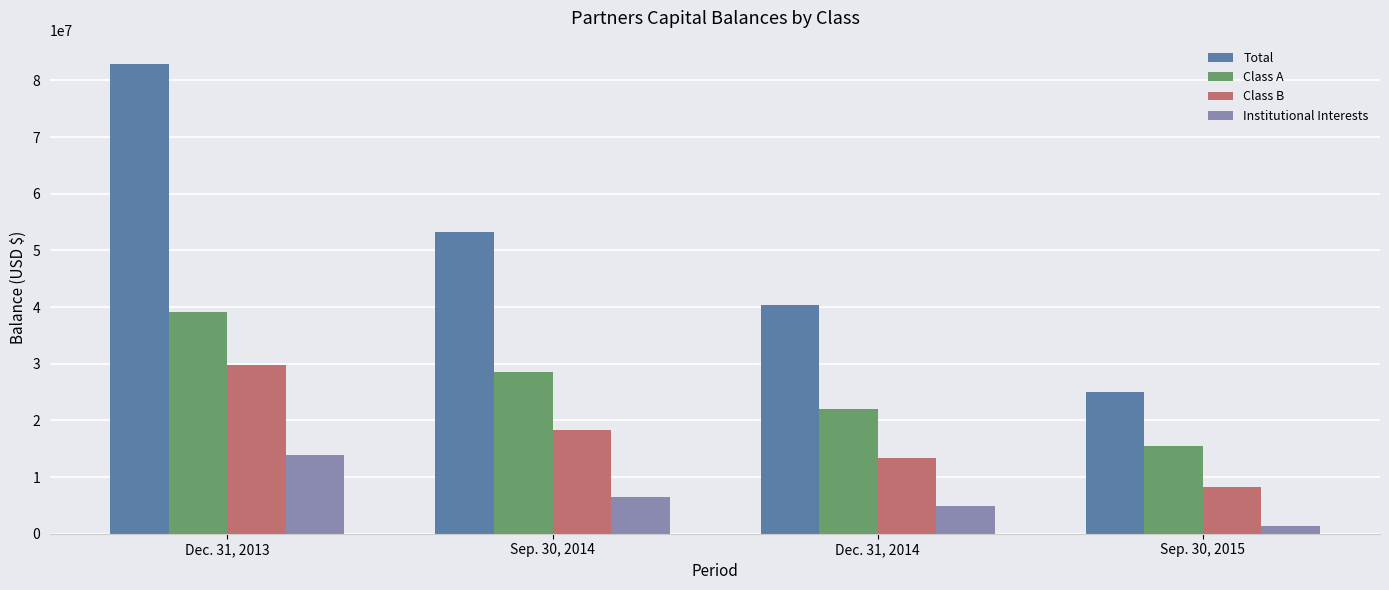

The Institutional Interests series shows 6438673 at Sep. 30, 2014. True or false?

True